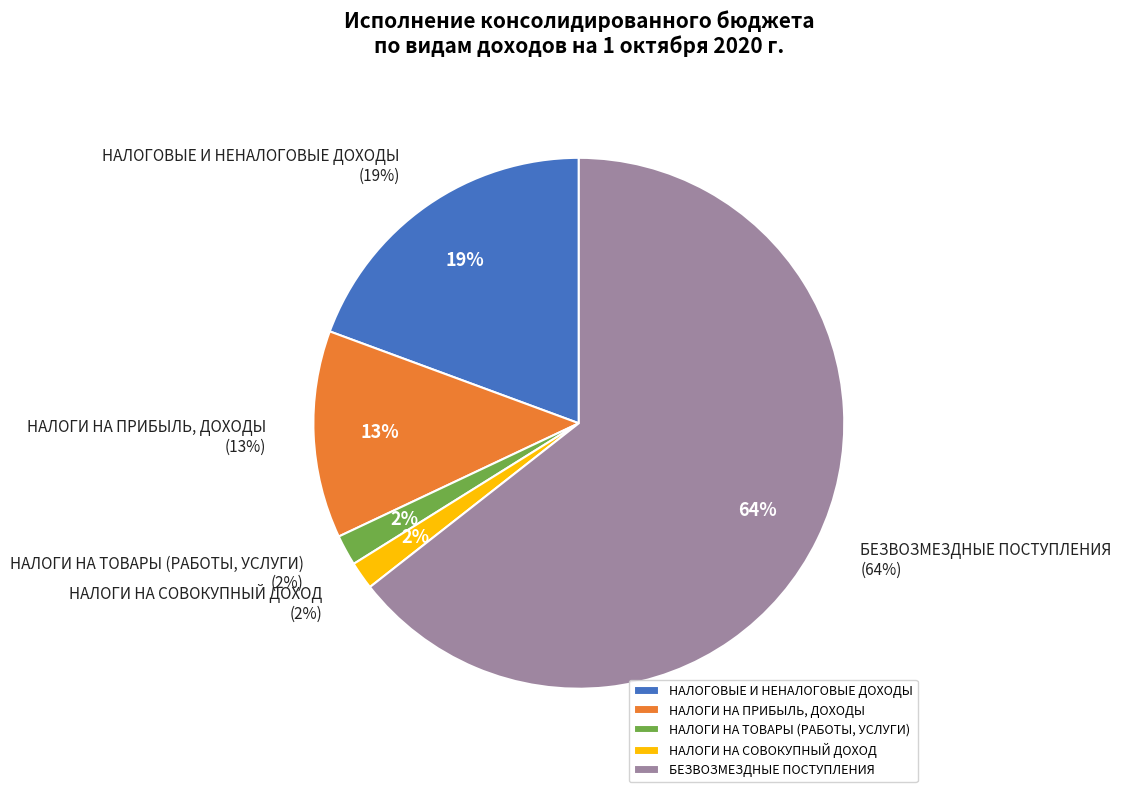

True or false: НАЛОГИ НА ПРИБЫЛЬ, ДОХОДЫ accounts for 13% of the total.

True